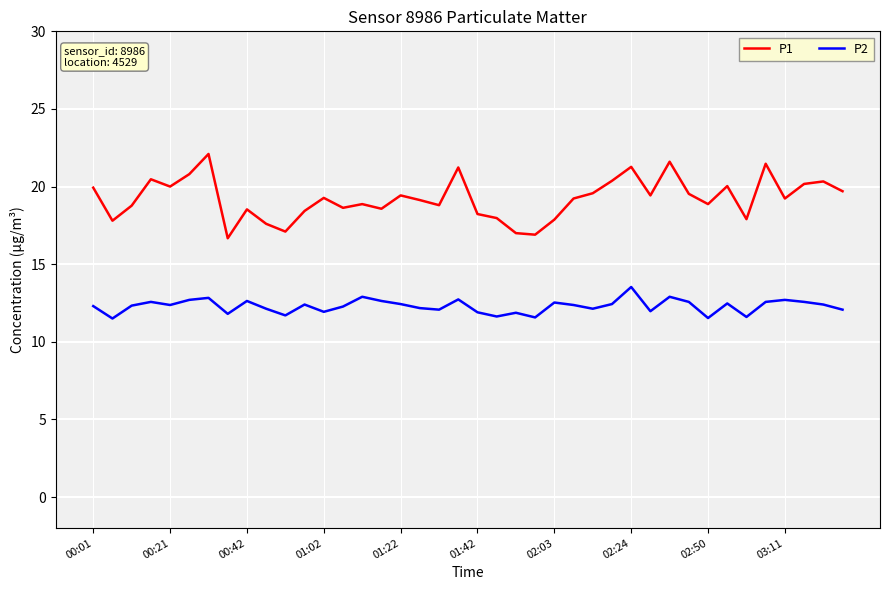

Rank the series by their maximum value, from highest to lowest.

P1, P2